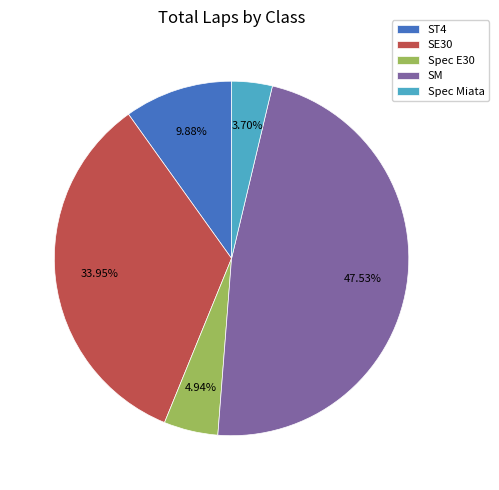

Is Spec E30 the majority of the pie?

No